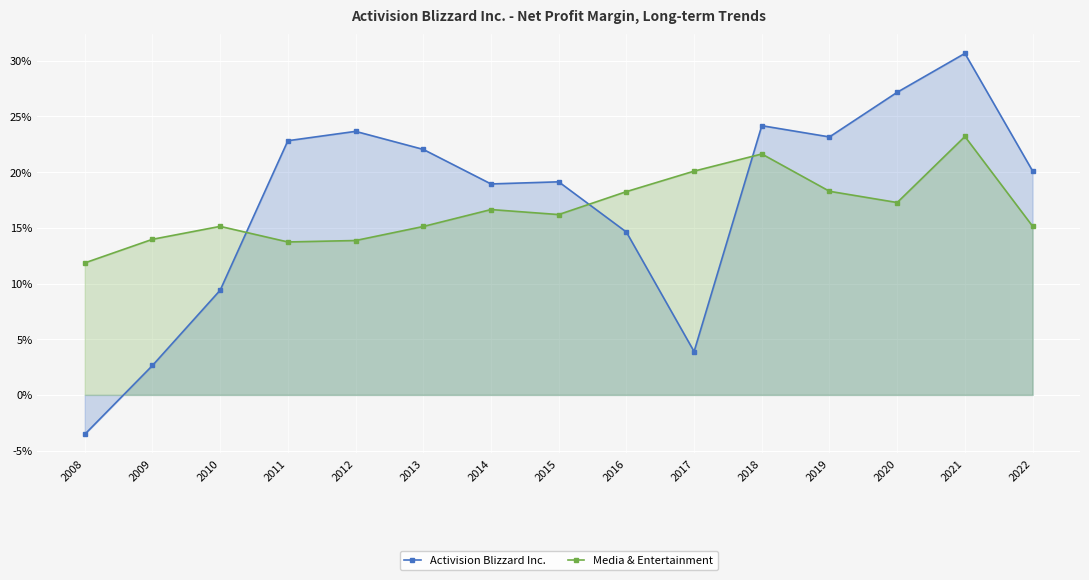

What is the average value of the Activision Blizzard Inc. series?

0.2